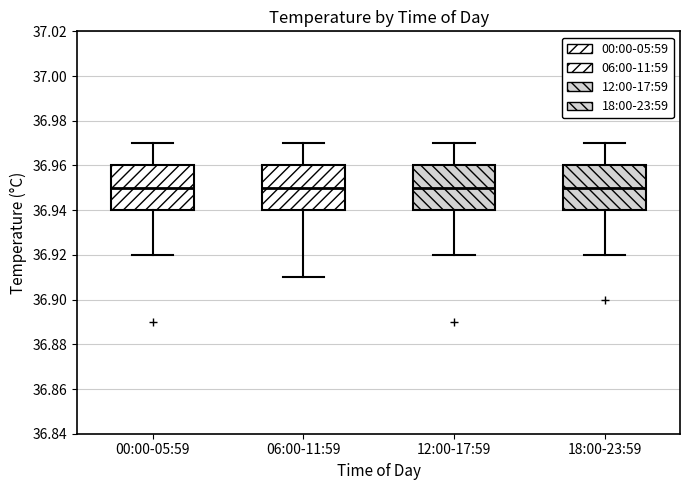

Reading left to right, transcribe this box plot: for each box, give where its median line is, the range the box spans, and where its two whiskers end, as read against the y-axis. The values are not printed on the chart, so give them approximately, as read against the axis.

00:00-05:59: median 36.95, box 36.94 to 36.96, whiskers 36.92 to 36.97
06:00-11:59: median 36.95, box 36.94 to 36.96, whiskers 36.91 to 36.97
12:00-17:59: median 36.95, box 36.94 to 36.96, whiskers 36.92 to 36.97
18:00-23:59: median 36.95, box 36.94 to 36.96, whiskers 36.92 to 36.97